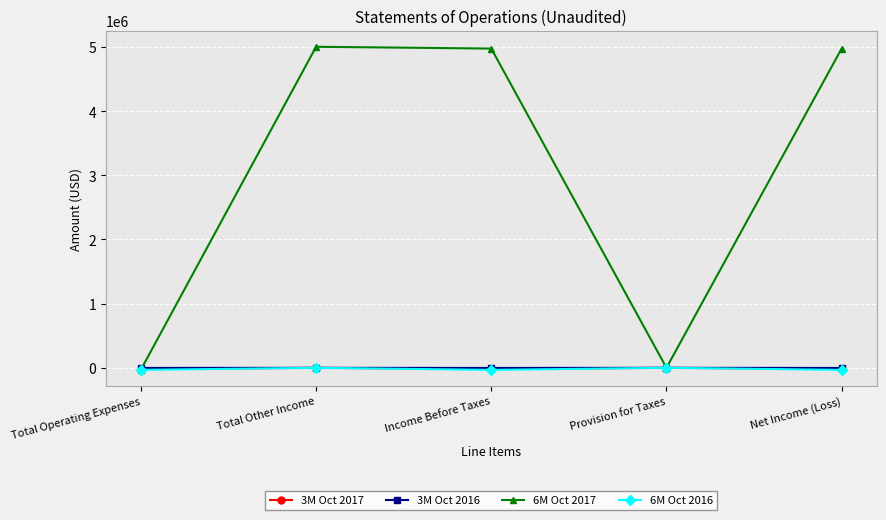

Which series has the largest total across all categories?

6M Oct 2017